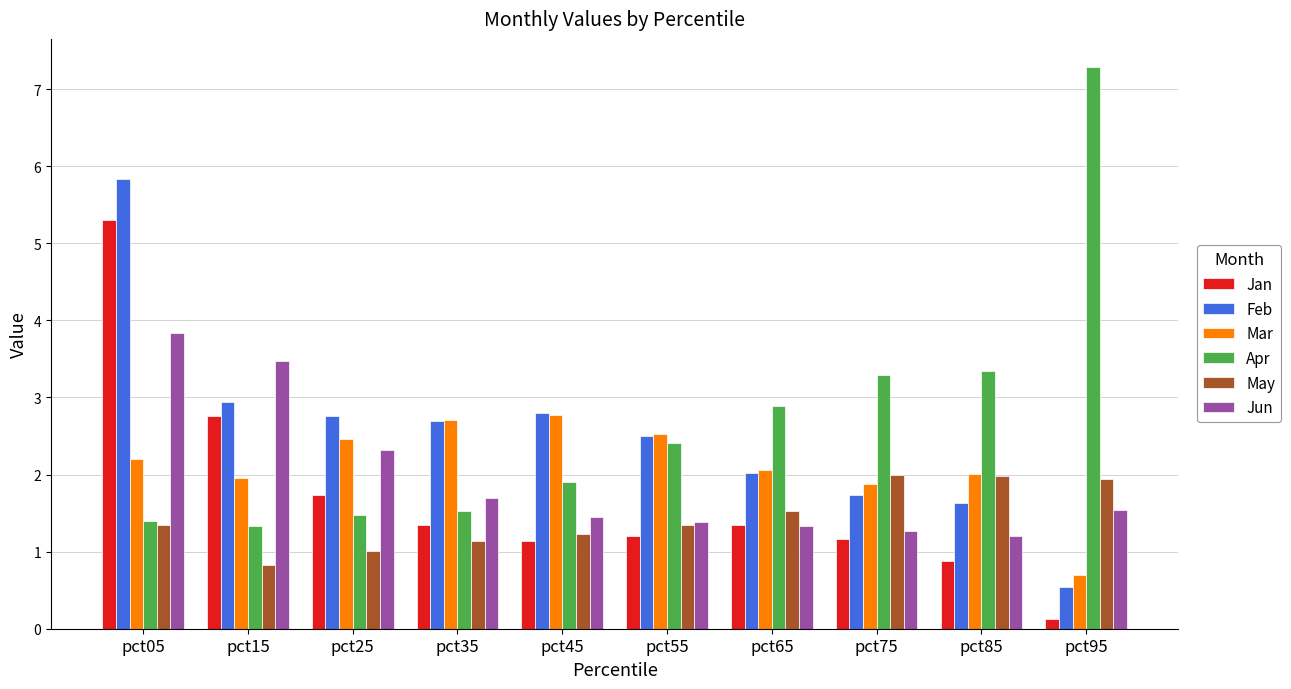

At which label does Feb first exceed 2?

pct05